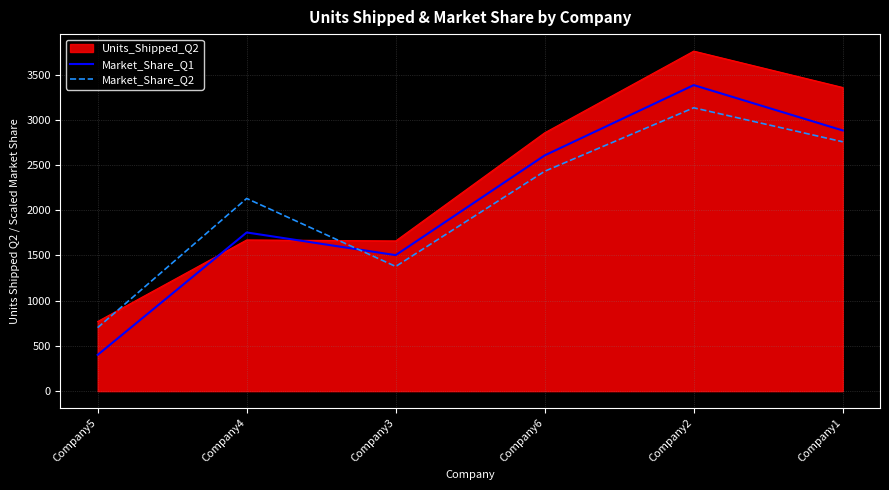

What is the average value of the Market_Share_Q2 series?

2088.9